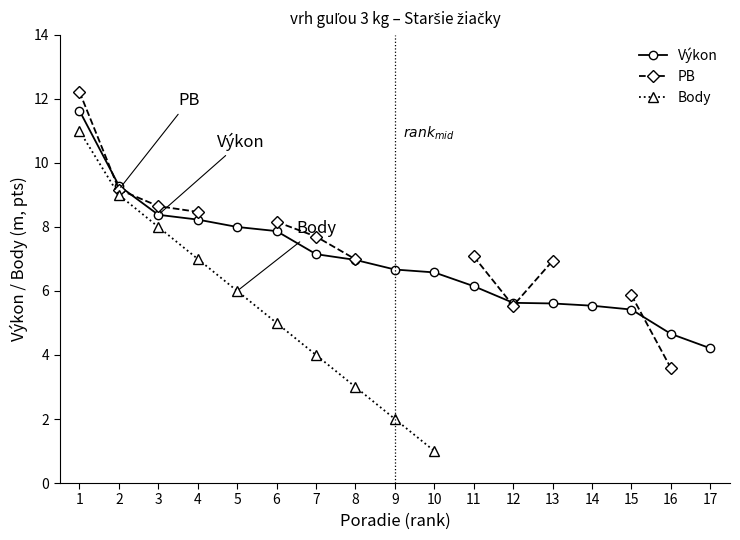

At which label does Výkon reach its minimum?

17